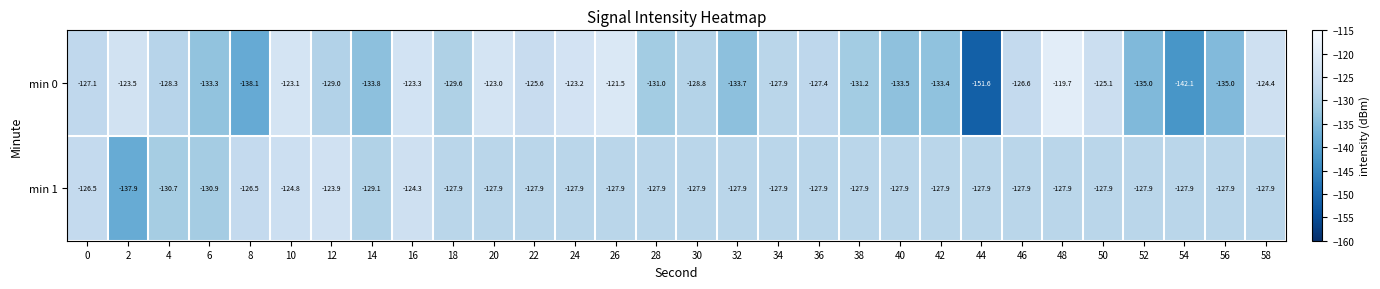

The value of min 0 at 48 is -119.7. True or false?

True